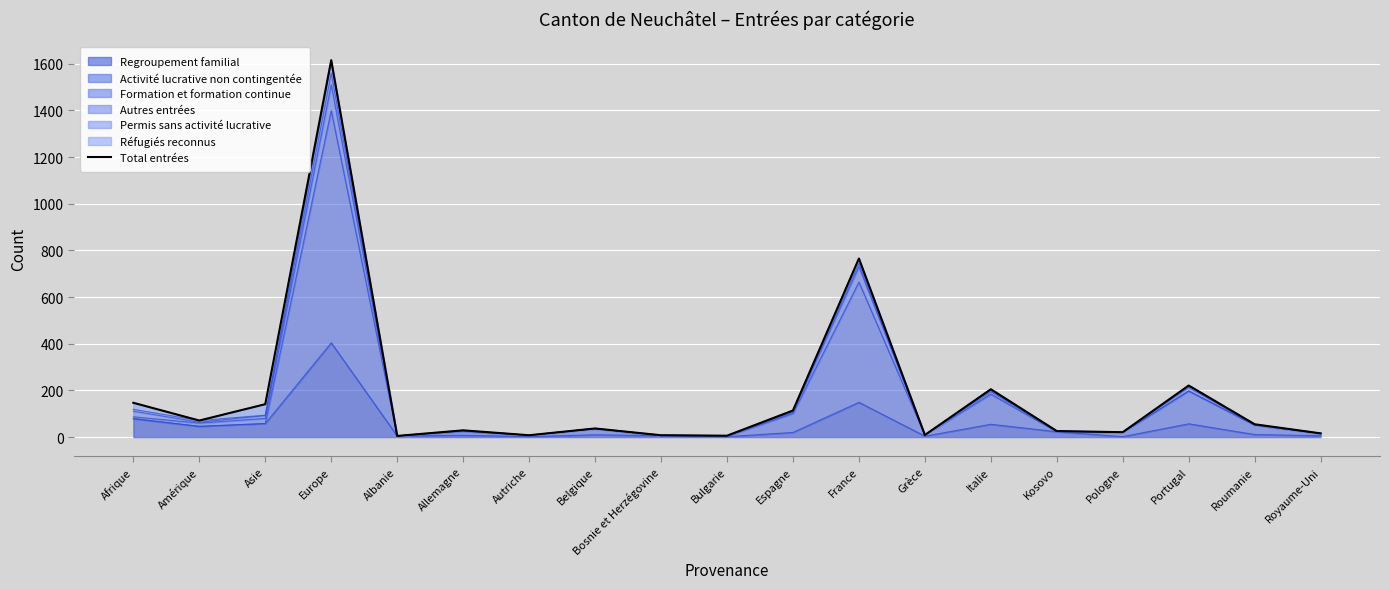

Which label corresponds to the largest value in the chart?

Europe